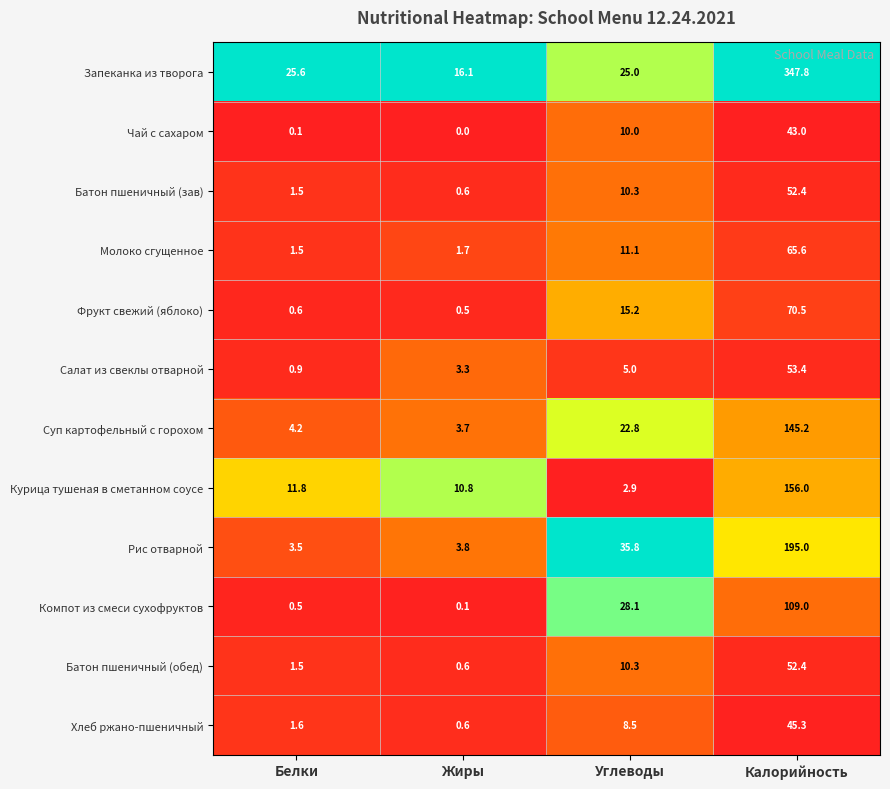

Which series has the largest total across all categories?

Запеканка из творога